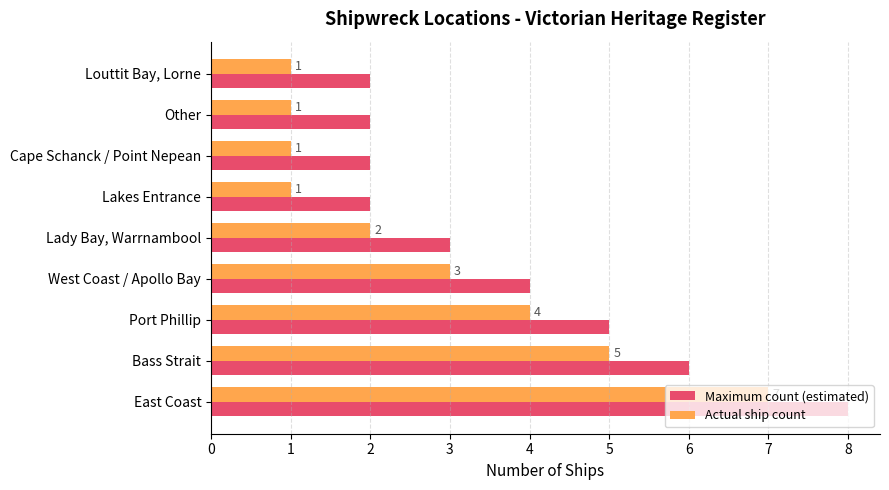

What is the sum of all Maximum count (estimated) values?

34